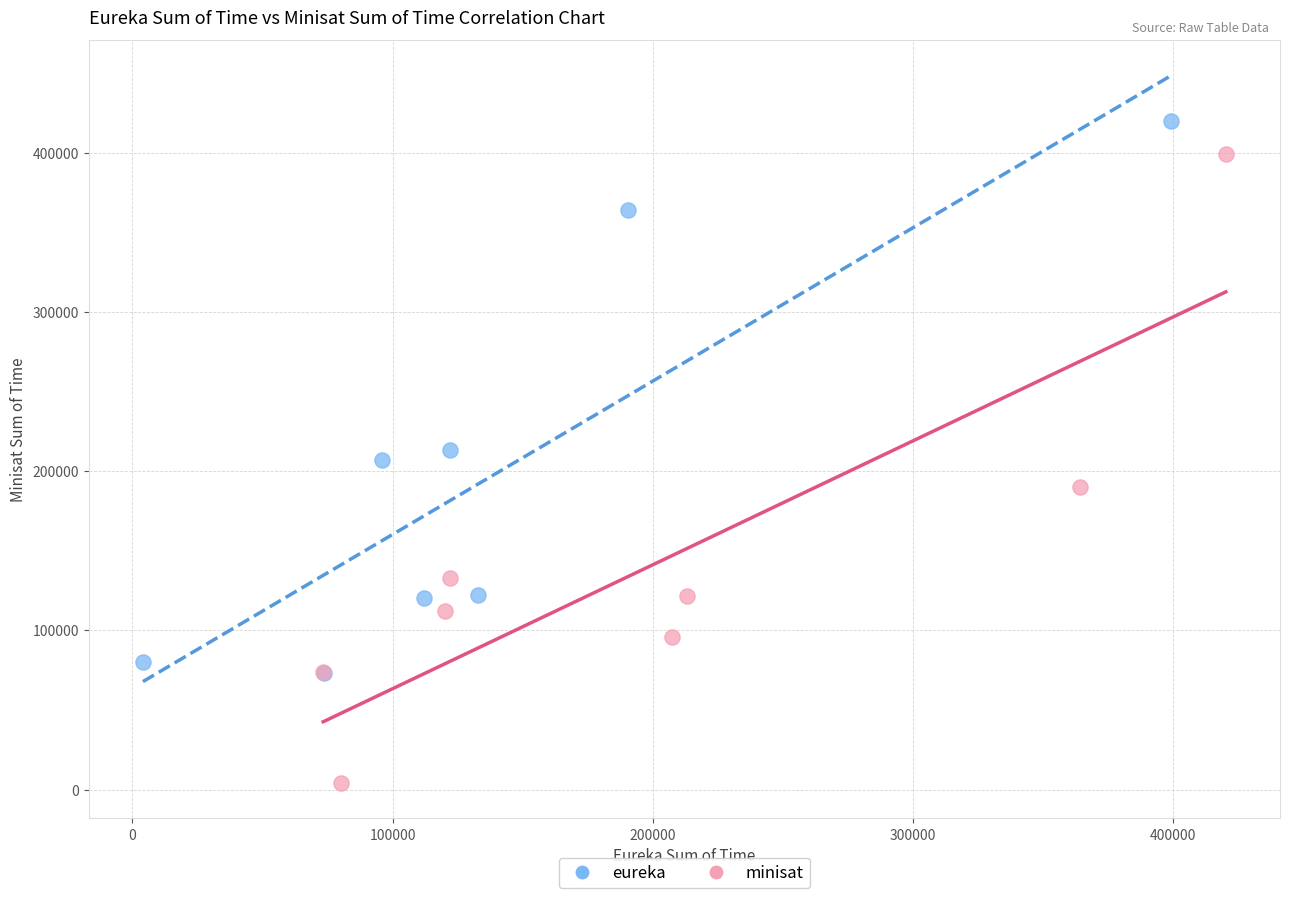

Which series reaches the minimum Y coordinate?

minisat